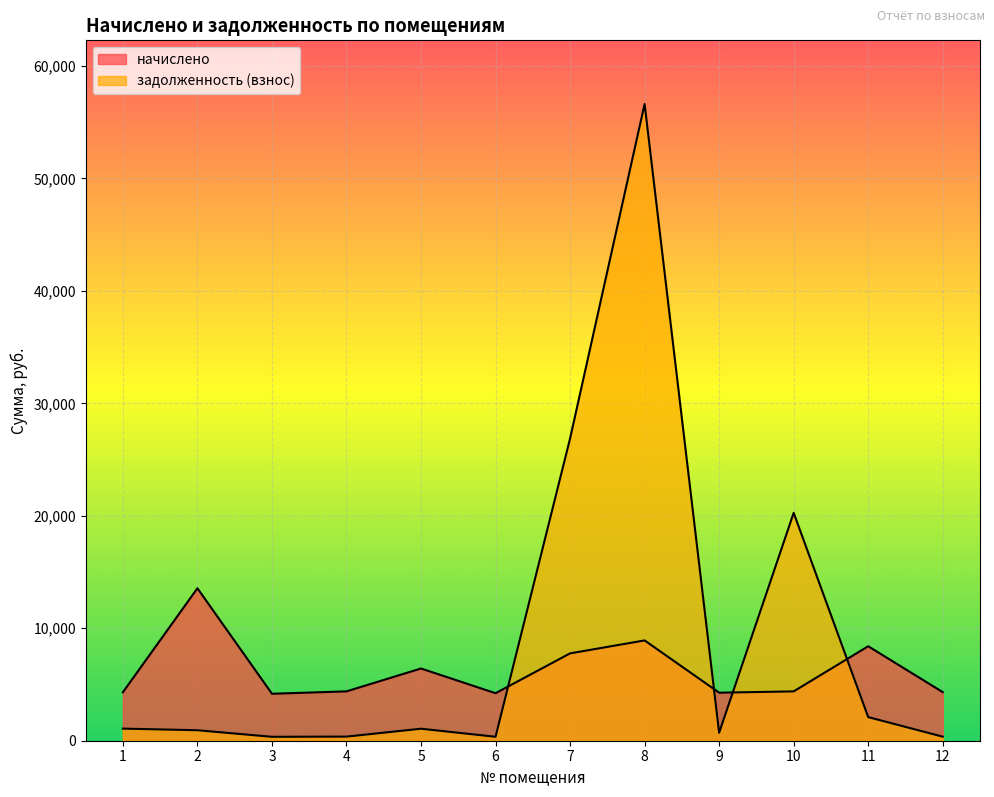

The начислено series shows 4320.0 at 12. True or false?

True